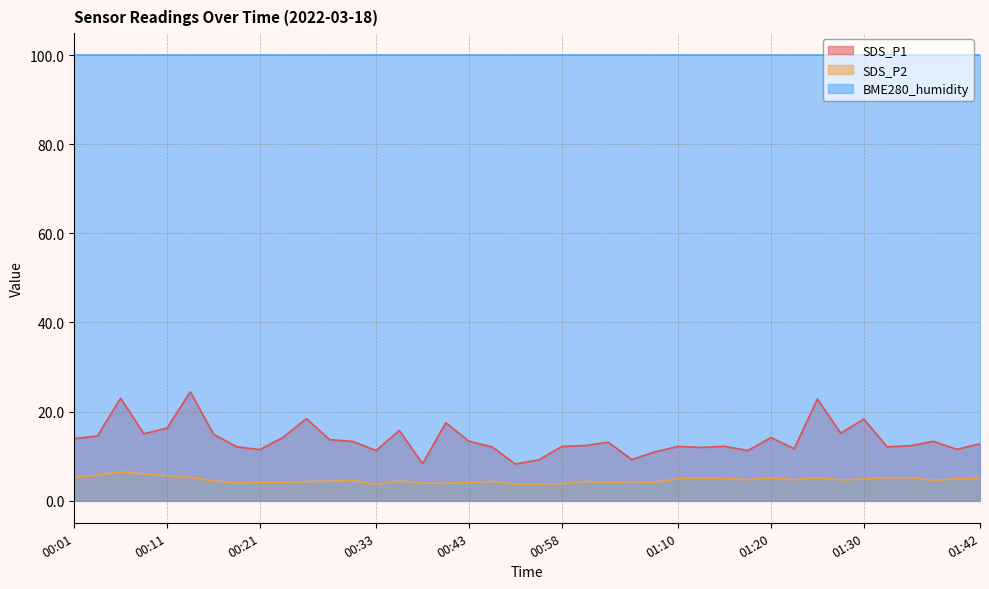

True or false: SDS_P1 has more than 1 points higher than both neighbors.

True